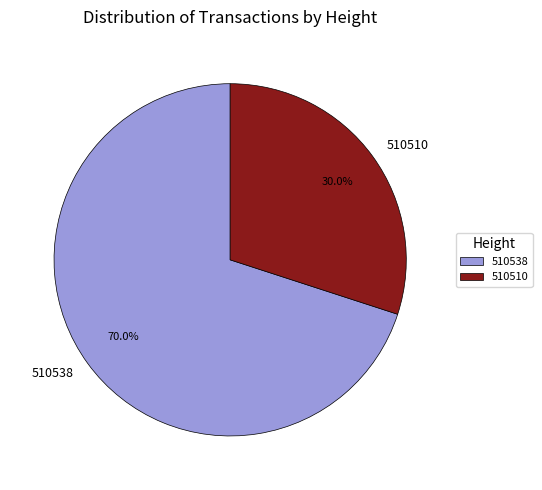

To the nearest percent, what is the difference between the 510510 and 510538 slice percentages?

40%